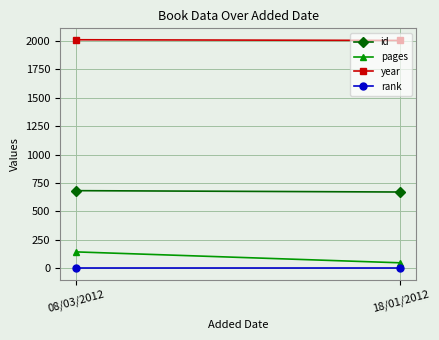

Is the value of rank at 08/03/2012 greater than the value of id at 08/03/2012?

No